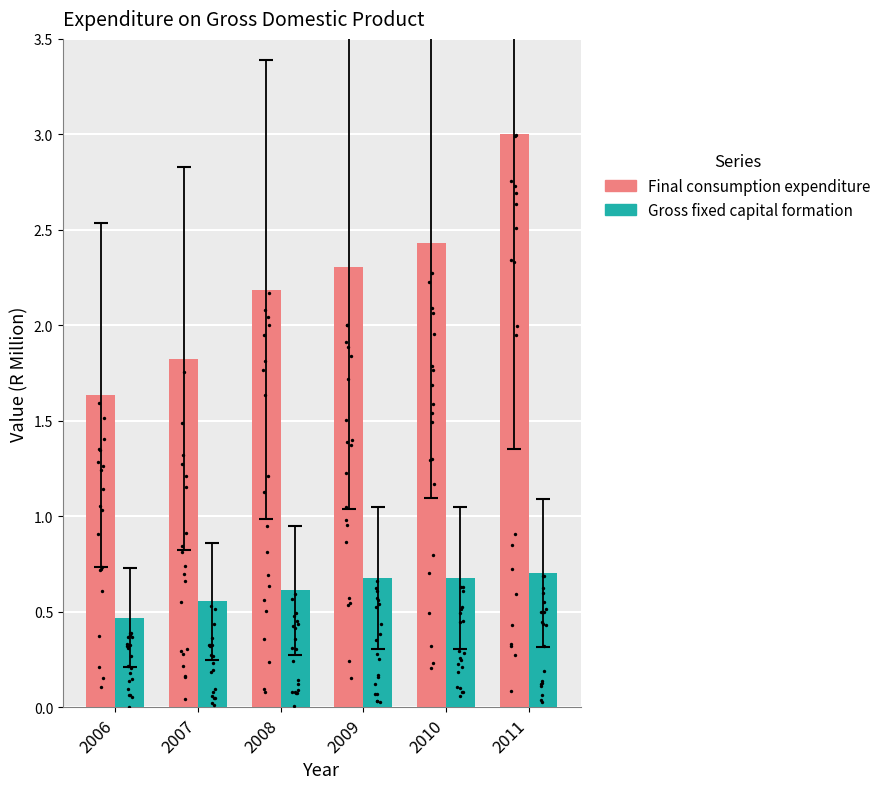

Which series reaches the maximum Y coordinate?

Final consumption expenditure